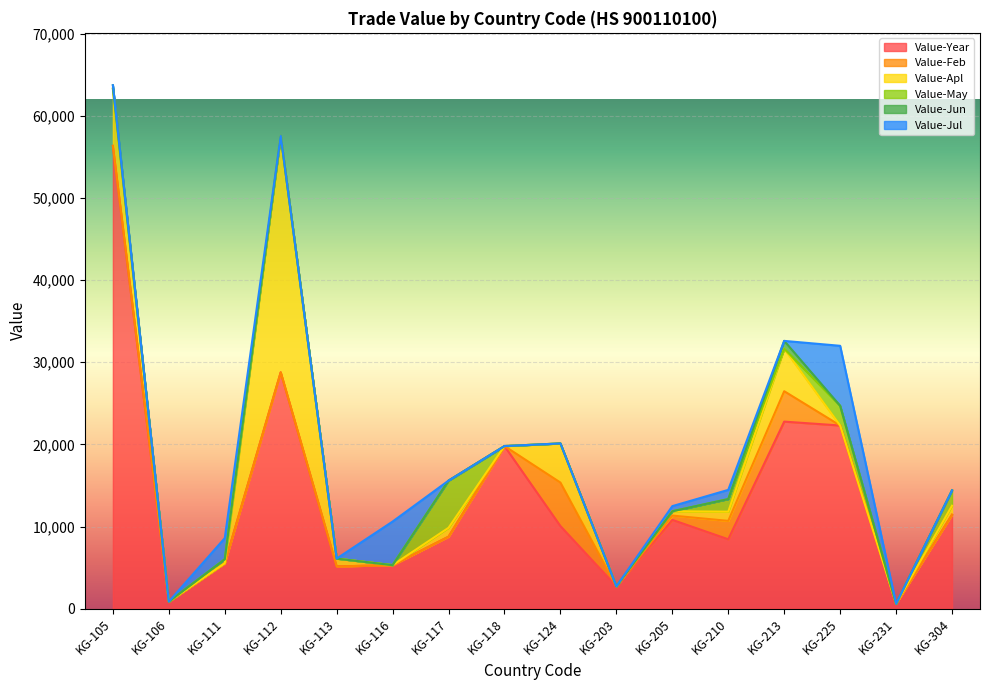

What is the highest value of the Value-Year series?

56331